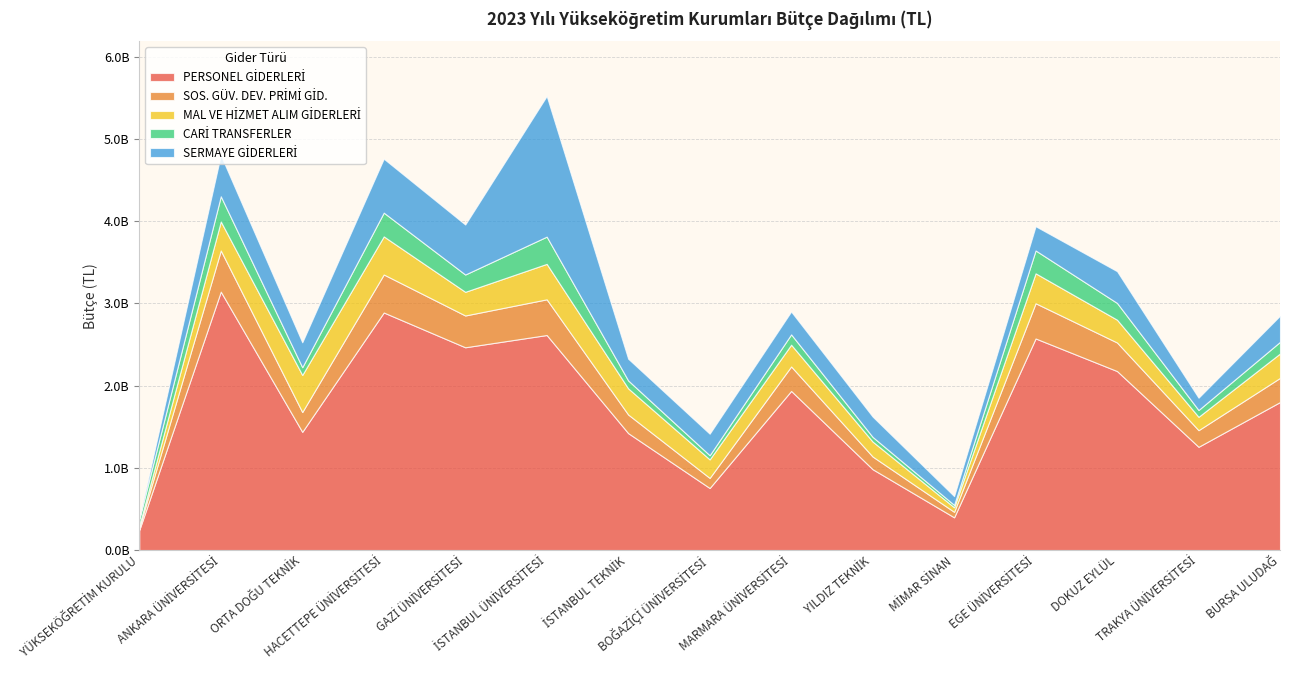

What is the sum of the SOS. GÜV. DEV. PRİMİ GİD. values at YÜKSEKÖĞRETİM KURULU and HACETTEPE ÜNİVERSİTESİ?

493287000